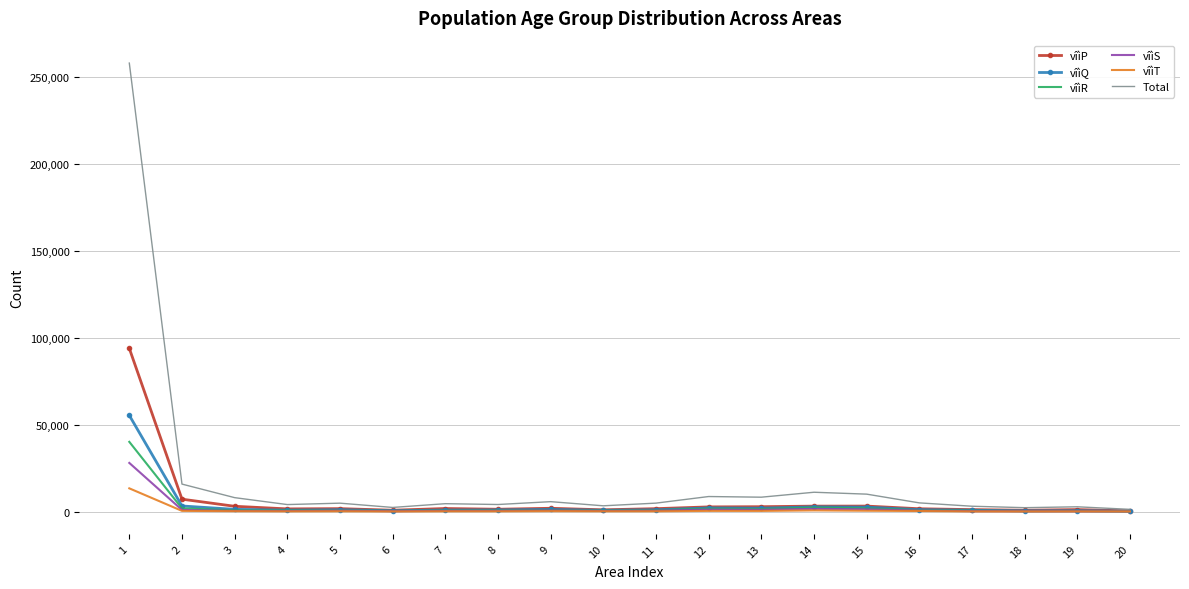

What is the difference between the maximum and minimum values in the vîìS series?

27894